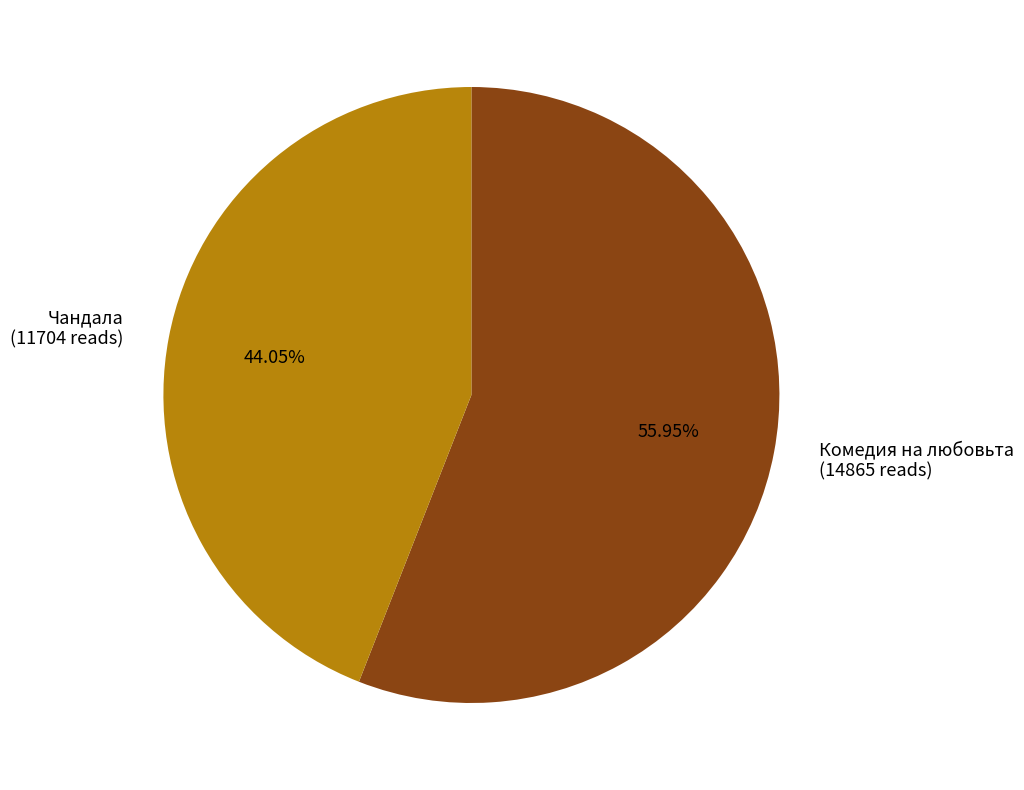

Is there any slice that represents more than half of the pie?

Yes